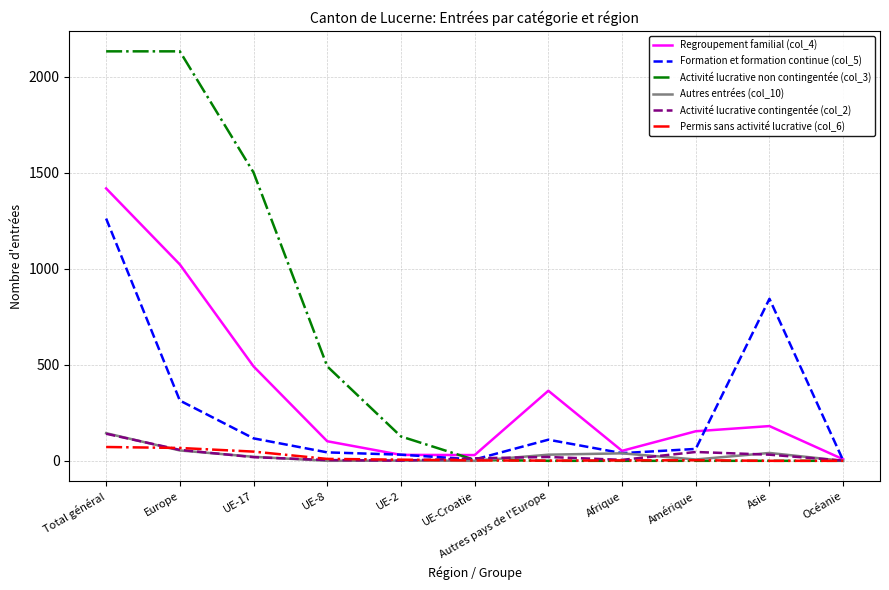

True or false: Activité lucrative non contingentée (col_3) has a value of 2888 at Total général.

False